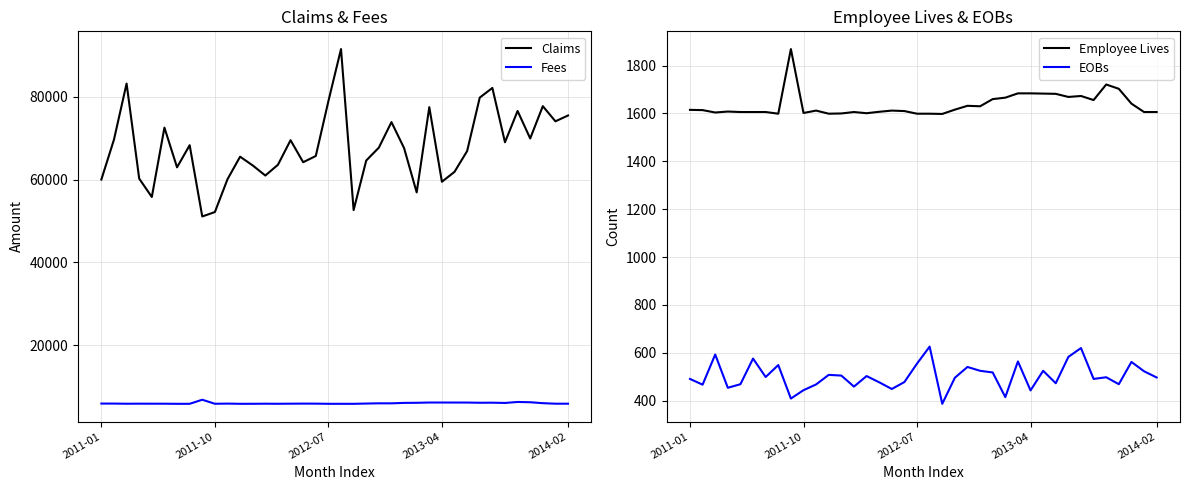

What is the highest value of the Employee Lives series?

1869